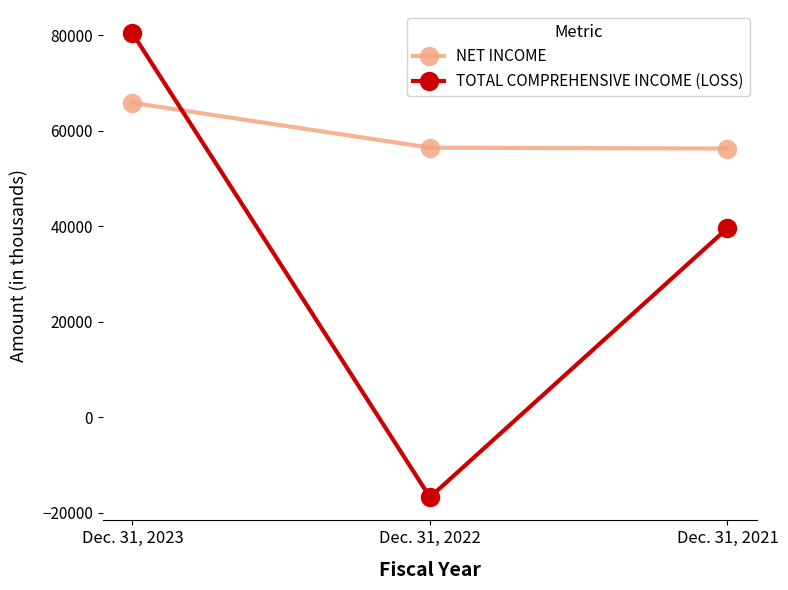

How many positive values does the TOTAL COMPREHENSIVE INCOME (LOSS) series have?

2